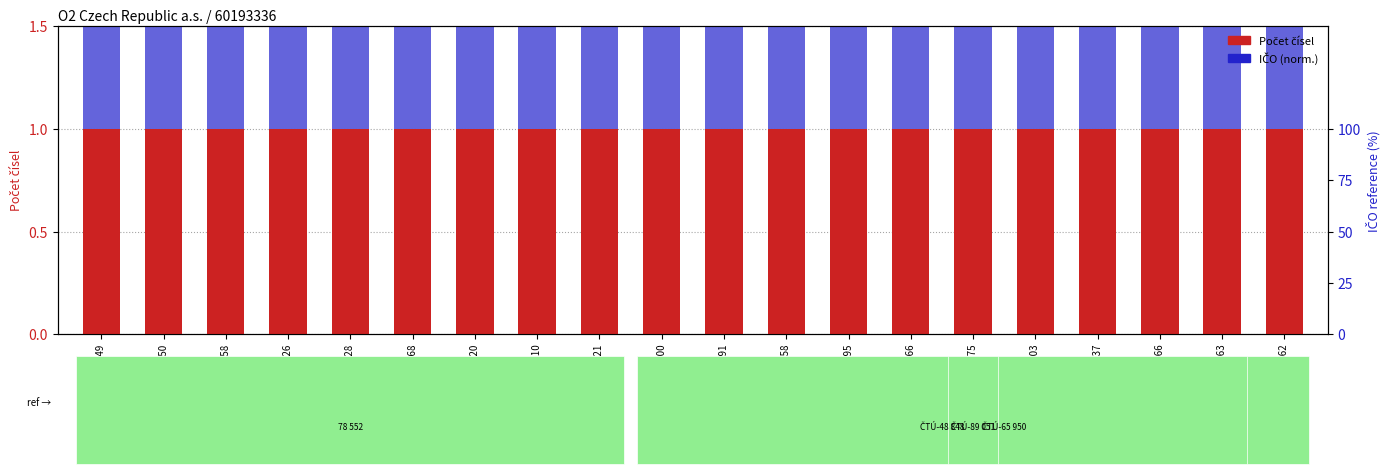

What is the value of the Počet čísel bar at the 4th from the left?

1.0